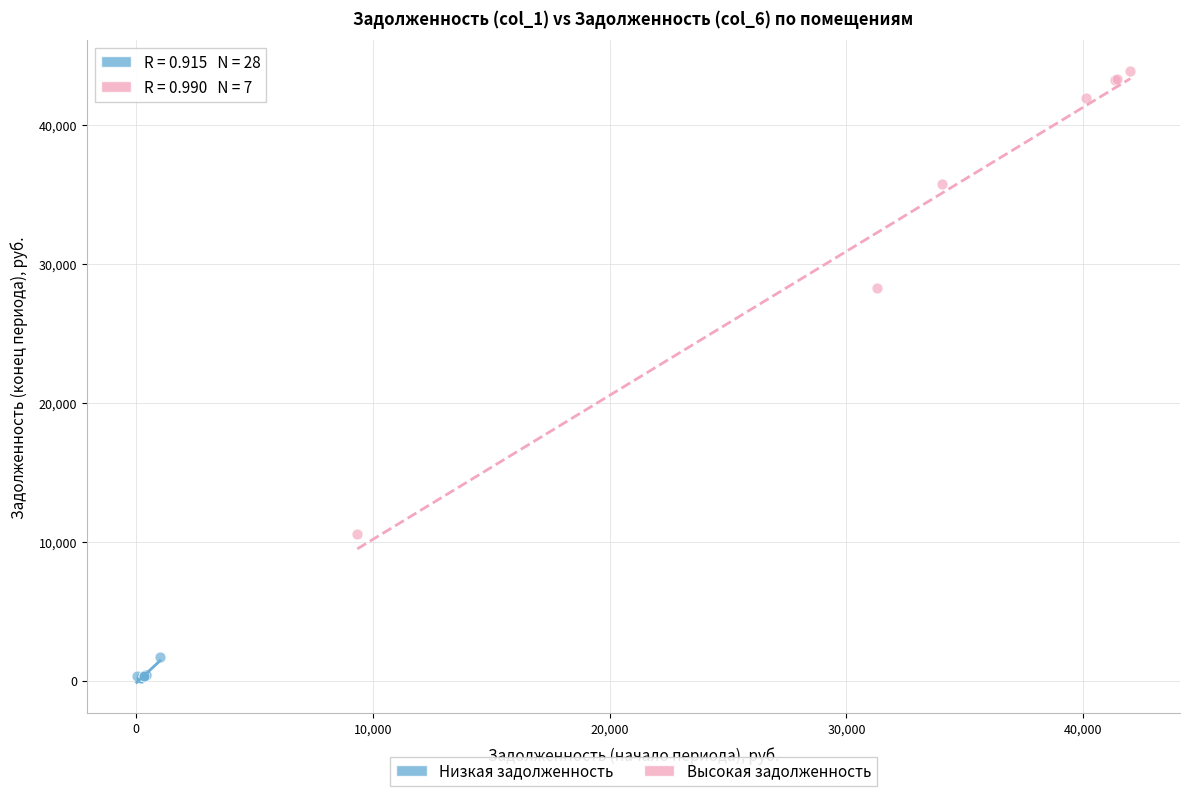

Which series has the largest Y range (max minus min)?

Высокая задолженность